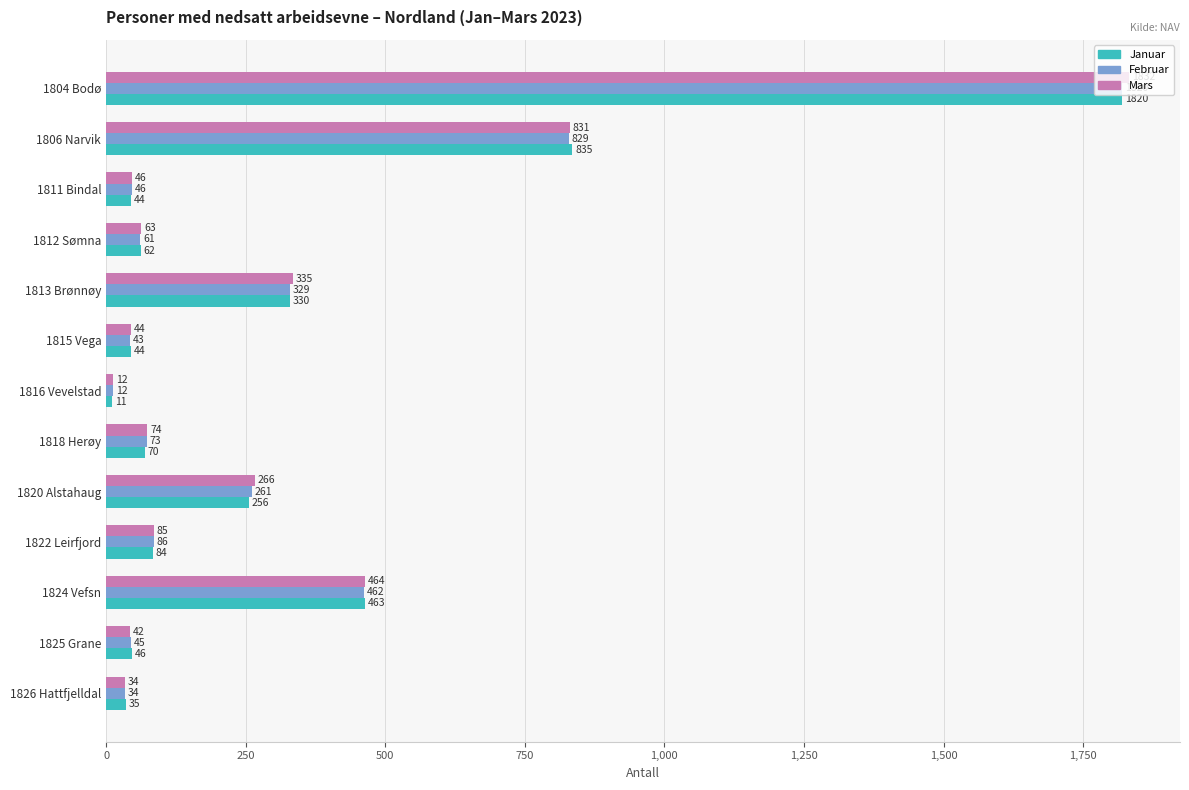

The Februar series shows 368 at 1806 Narvik. True or false?

False